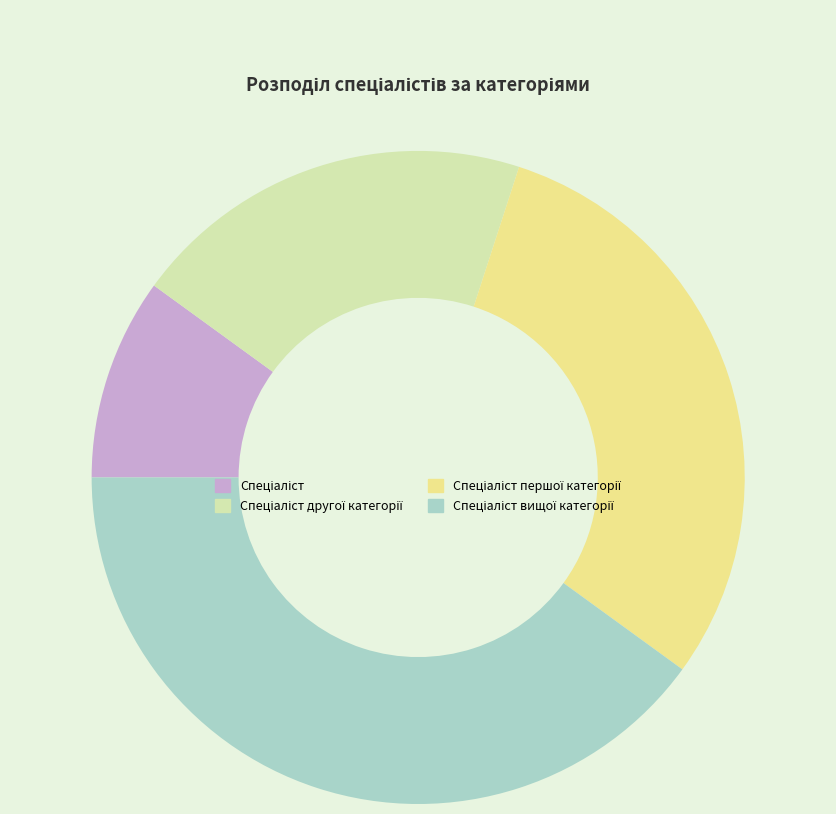

Does any single category account for the majority?

No